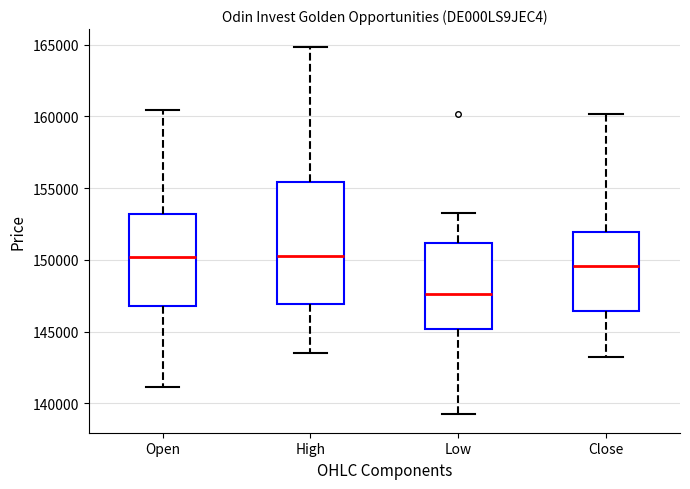

Where does the upper whisker of the box for High end on the y-axis? The values are not printed on the chart, so give them approximately, as read against the axis.

165000